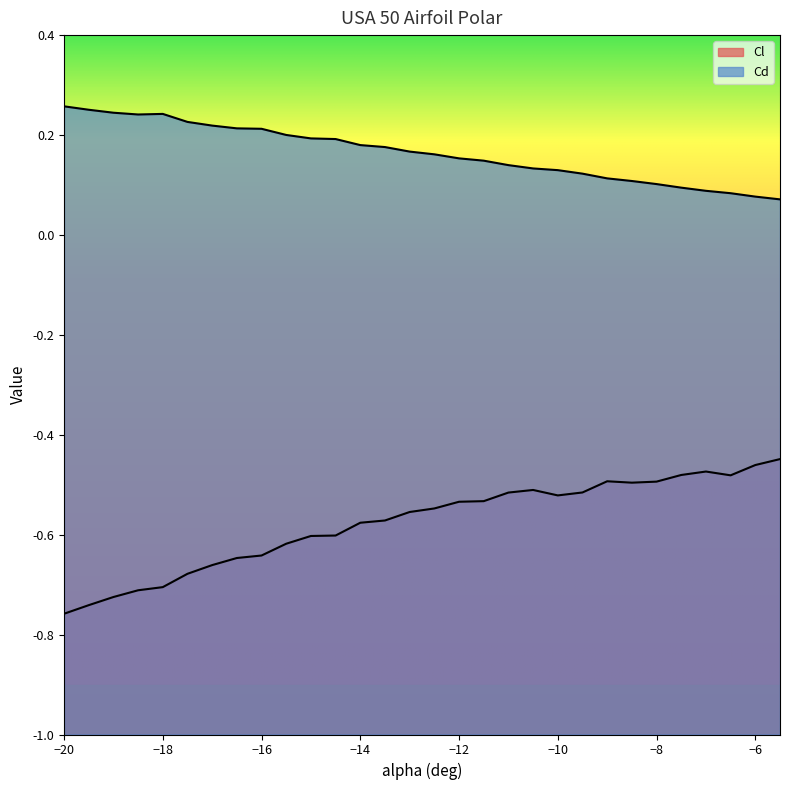

What position from the right is -19.5?

29